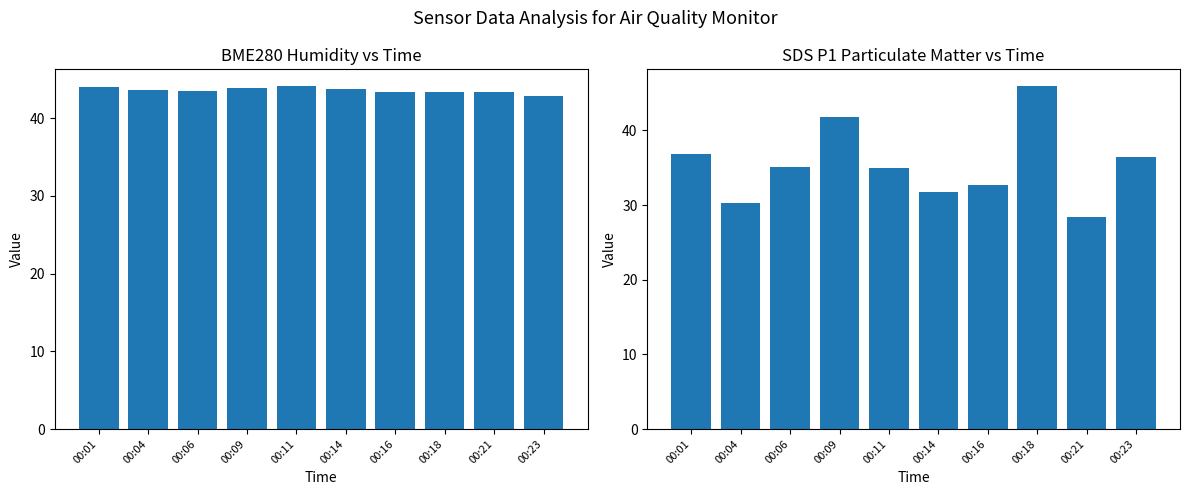

Which category has the highest value in the SDS_P1 series?

00:18